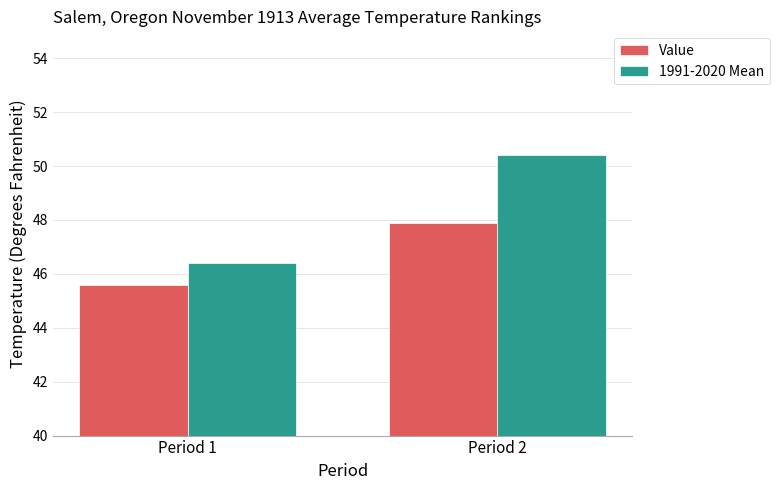

At which label does Value reach its minimum?

Period 1